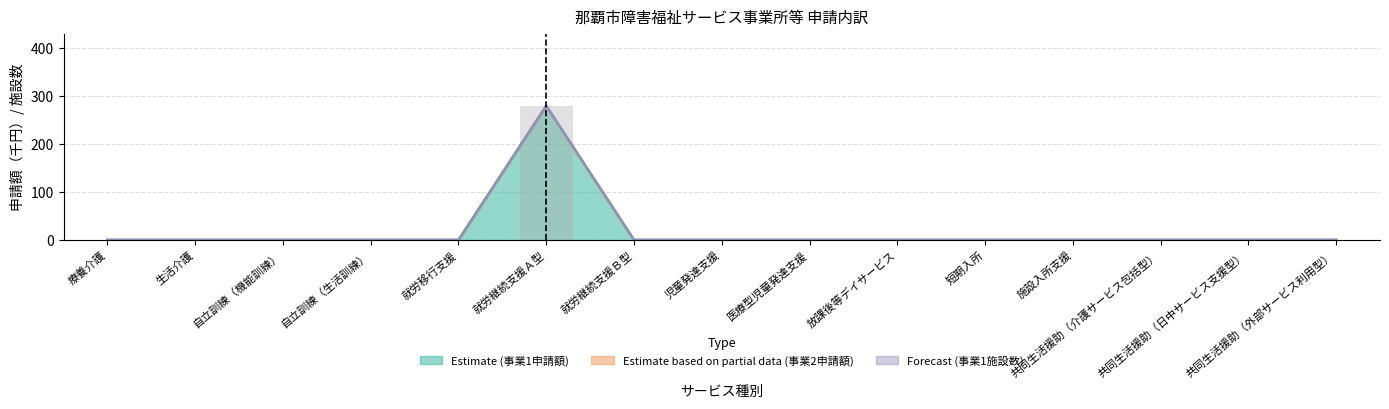

True or false: Forecast (事業1施設数) has a value of 105 at 短期入所.

False